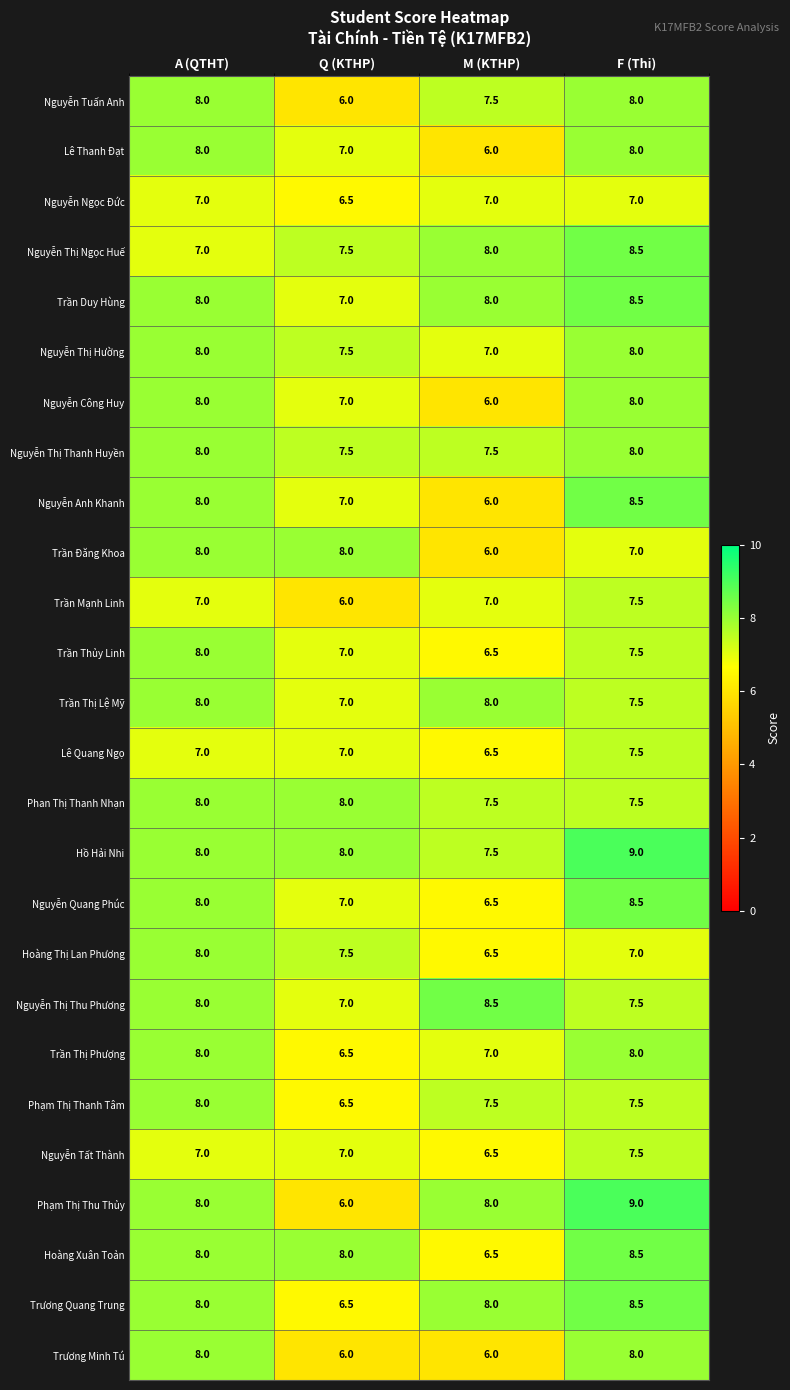

What is the difference between the highest and lowest values at Q (KTHP)?

2.0